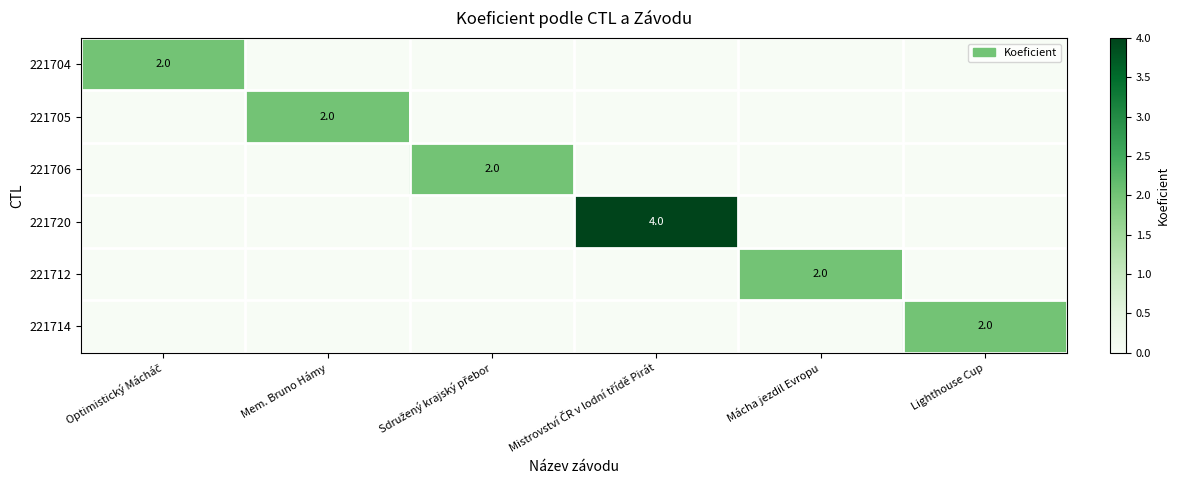

Which series has the largest range (max minus min)?

221720